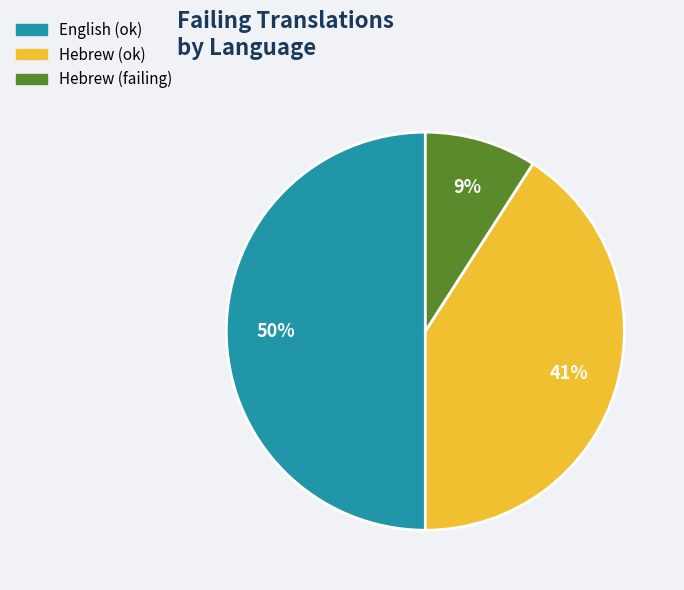

Count the number of slices in the pie.

3